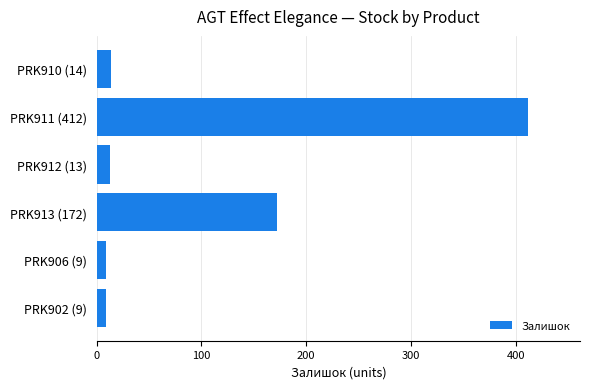

What is the difference between the maximum and second lowest values?

403